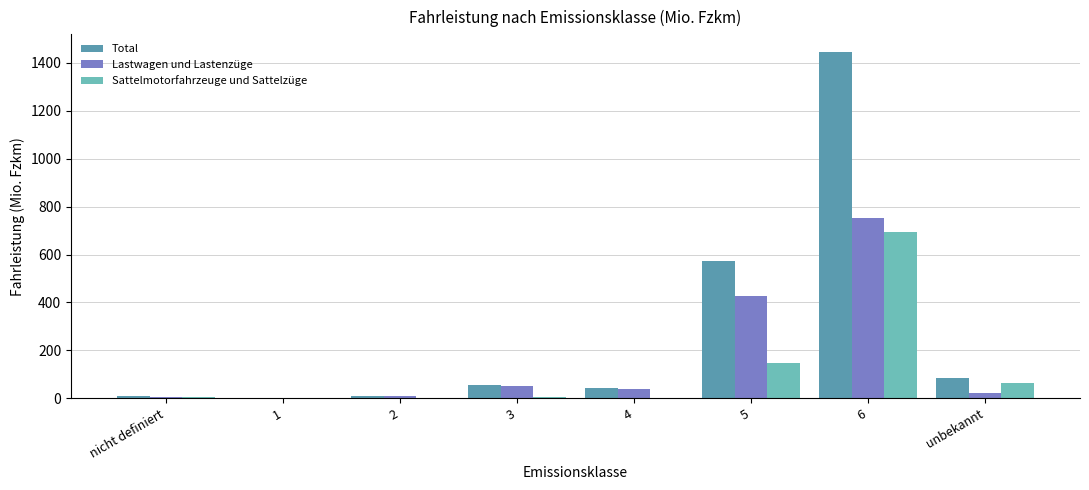

The value of Sattelmotorfahrzeuge und Sattelzüge at 1 is 243.2. True or false?

False